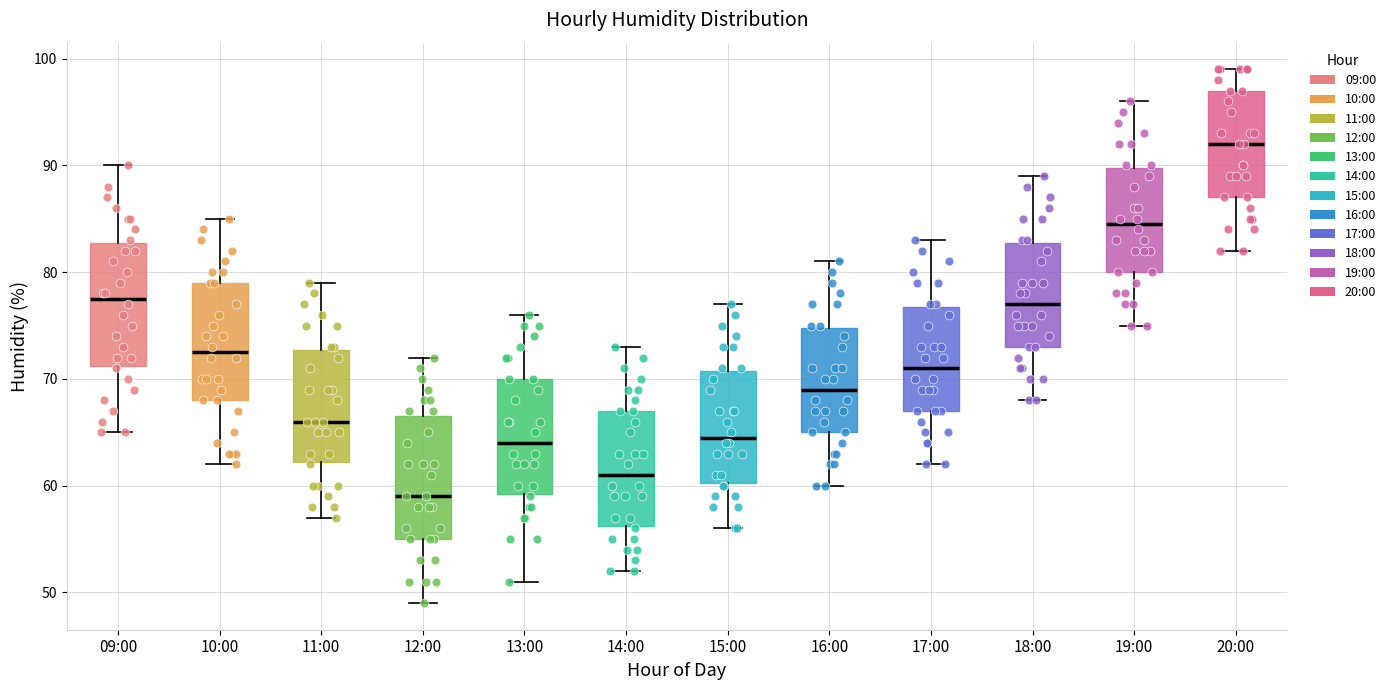

Where does the median line of the box for 11:00 sit on the y-axis? The values are not printed on the chart, so give them approximately, as read against the axis.

66